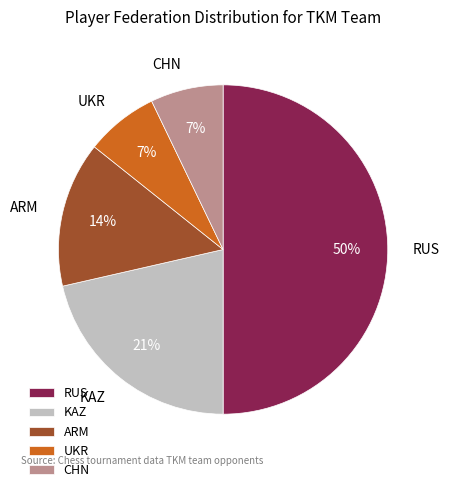

Between RUS and KAZ, which is larger?

RUS